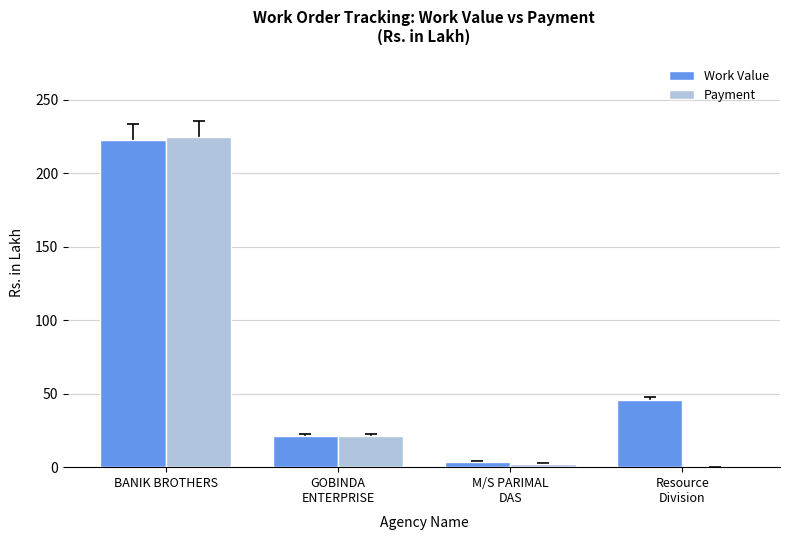

Which category has the highest value across all series?

BANIK BROTHERS